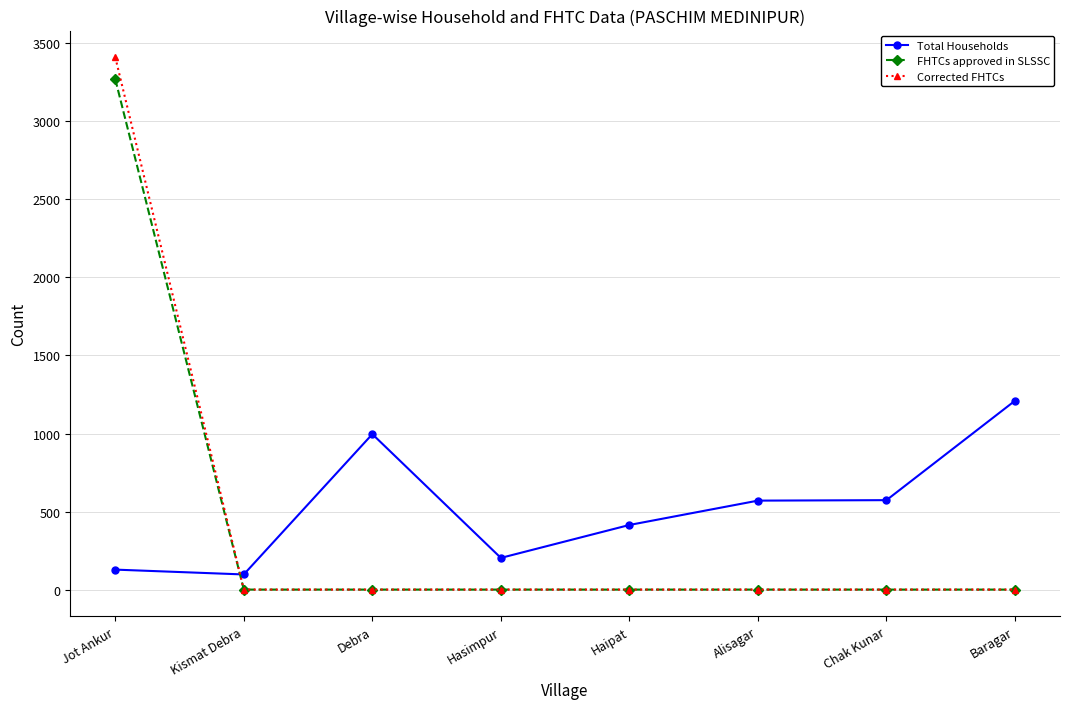

True or false: Total Households has more than 0 points higher than both neighbors.

True